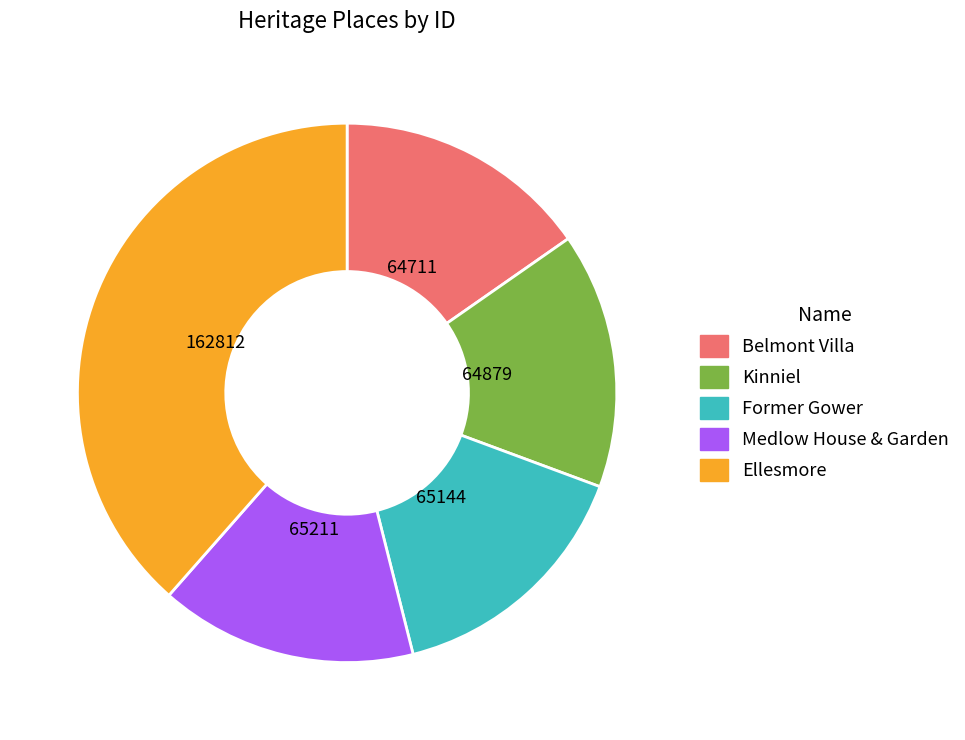

Is the sum of Medlow House & Garden and Belmont Villa greater than half?

No